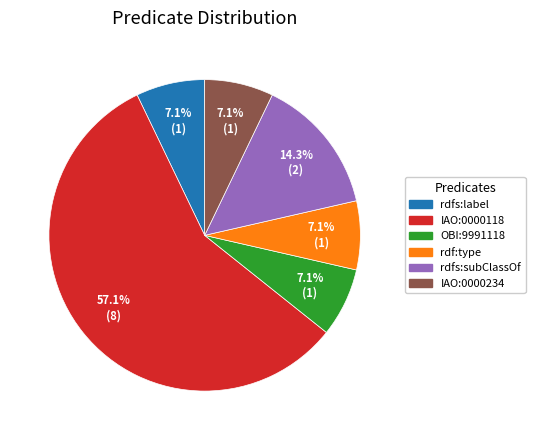

How many slices are in this pie chart?

6